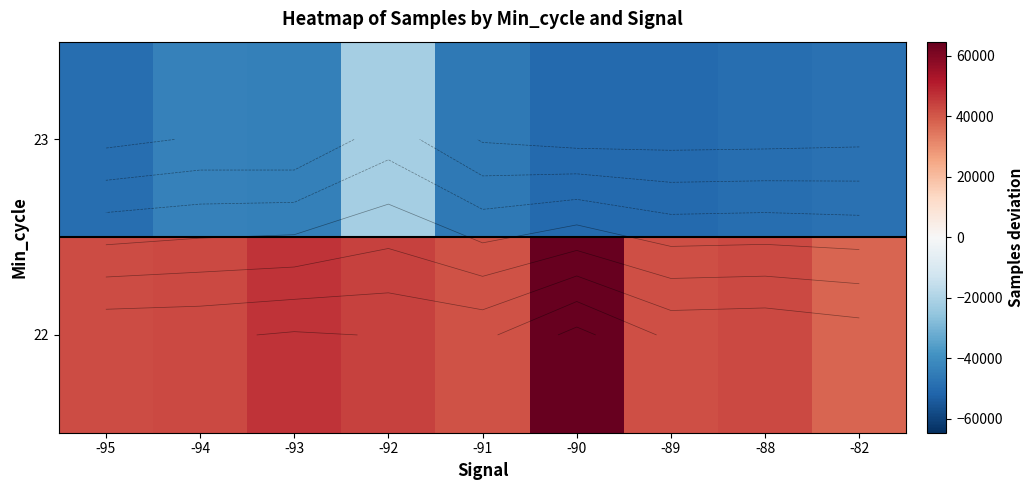

How many data points does each series have?

9